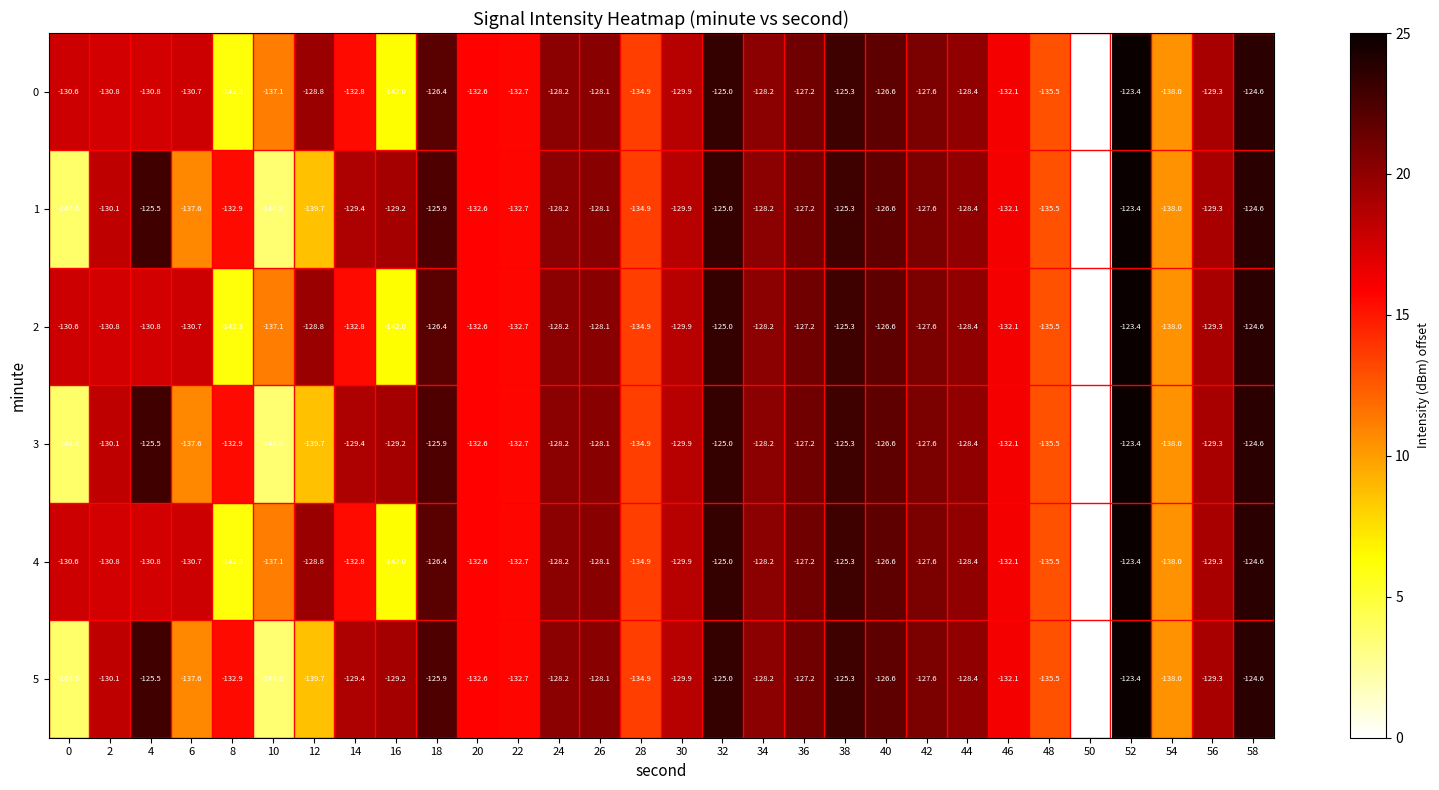

Which label corresponds to the largest value in the chart?

52